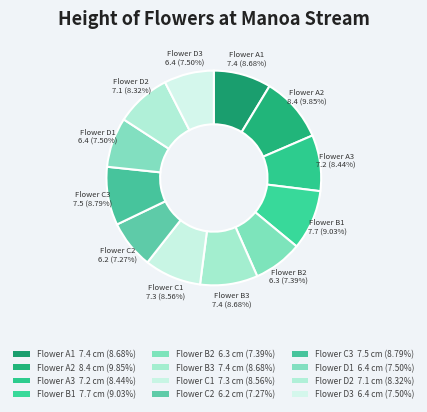

How many slices are in this pie chart?

12